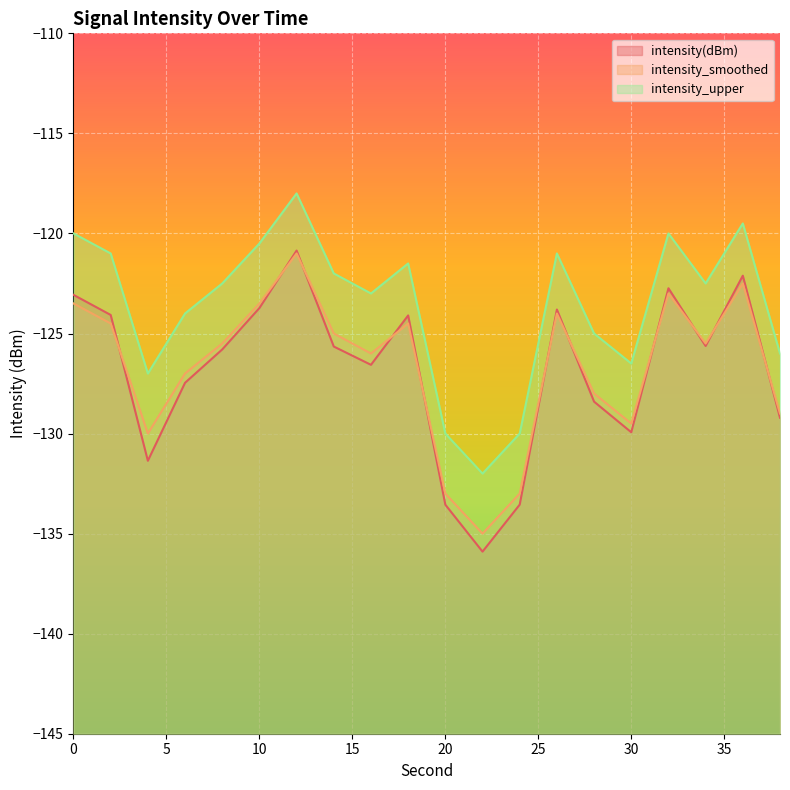

Between 2 and 16, which is larger?

2